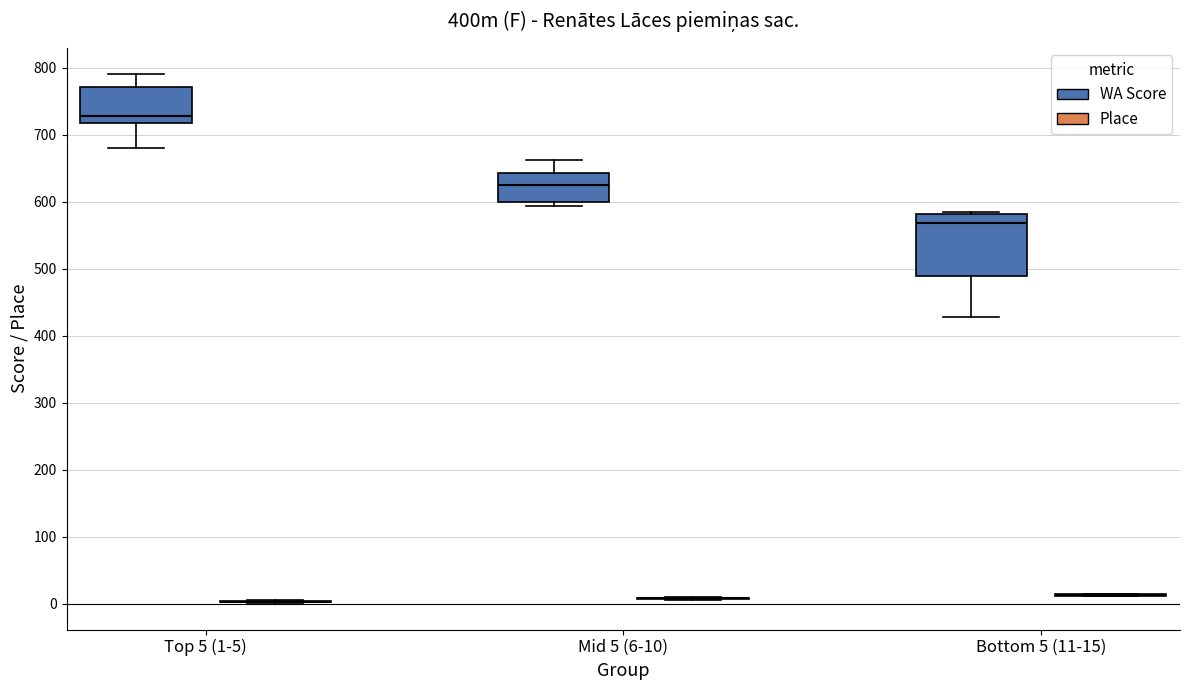

Reading left to right, transcribe this box plot: for each box, give where its median line is, the range the box spans, and where its two whiskers end, as read against the y-axis. The values are not printed on the chart, so give them approximately, as read against the axis.

Top 5 (1-5) (WA Score): median 730, box 720 to 770, whiskers 680 to 790
Top 5 (1-5) (Place): box collapsed to a line at 0, whiskers 0 to 10
Mid 5 (6-10) (WA Score): median 630, box 600 to 640, whiskers 590 to 660
Mid 5 (6-10) (Place): box collapsed to a line at 10, whiskers 10 to 10
Bottom 5 (11-15) (WA Score): median 570, box 490 to 580, whiskers 430 to 580
Bottom 5 (11-15) (Place): box collapsed to a line at 10, whiskers 10 to 20